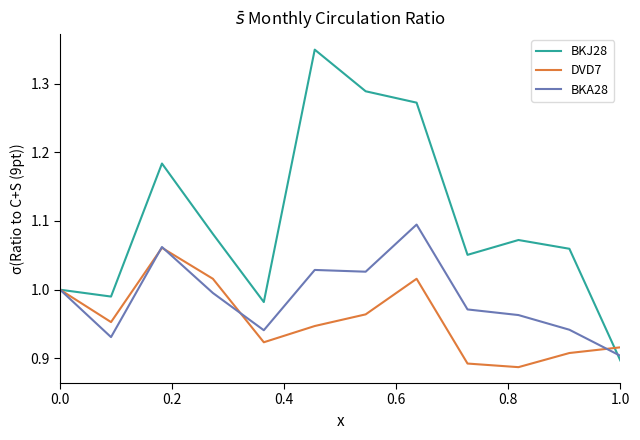

Which series has the largest range (max minus min)?

BKJ28